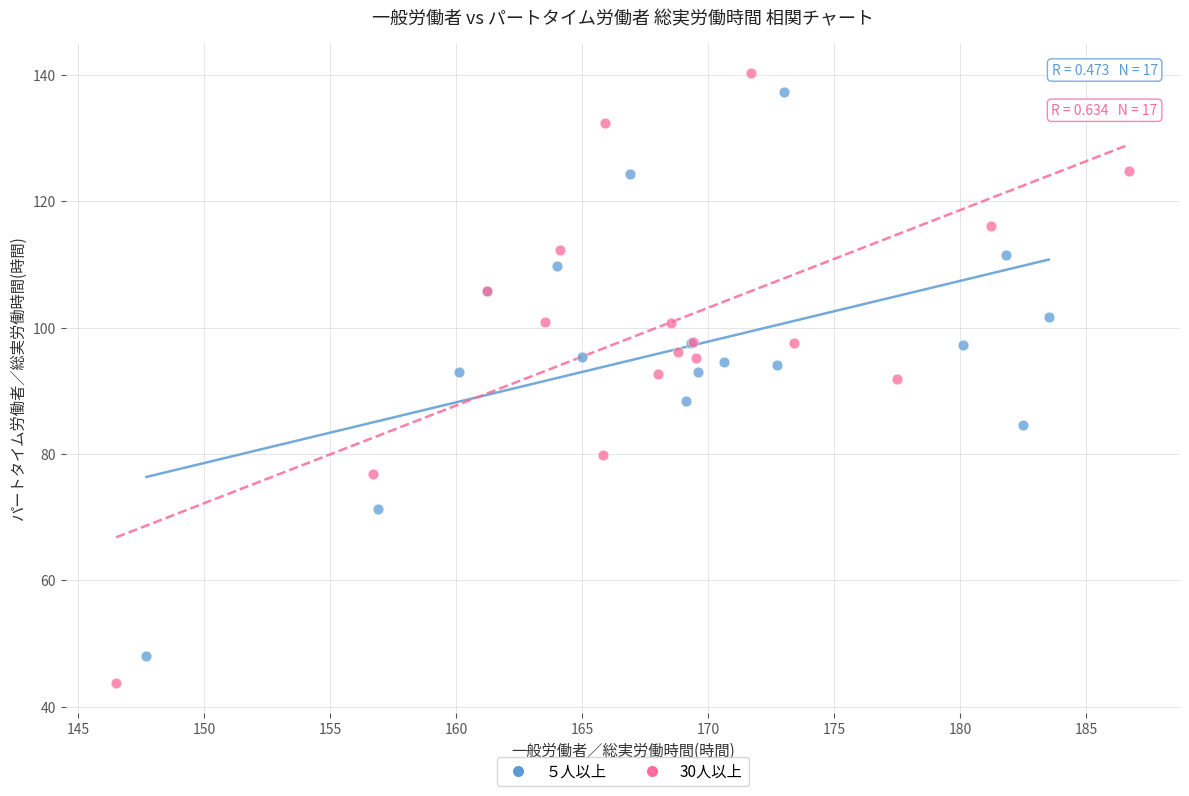

Which series contains the lowest Y value?

30人以上